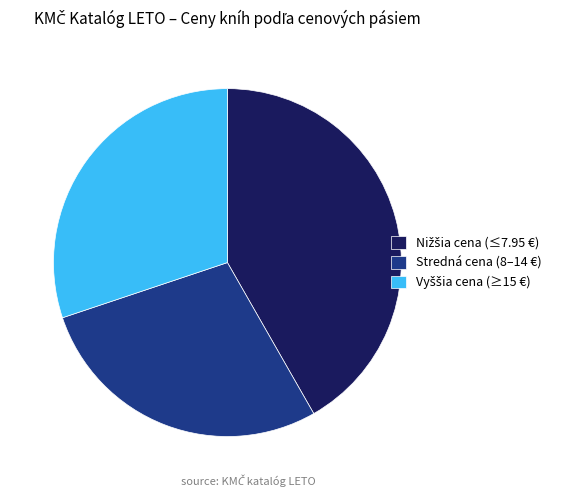

The Stredná cena (8–14 €) slice represents 35% of the pie. True or false?

False